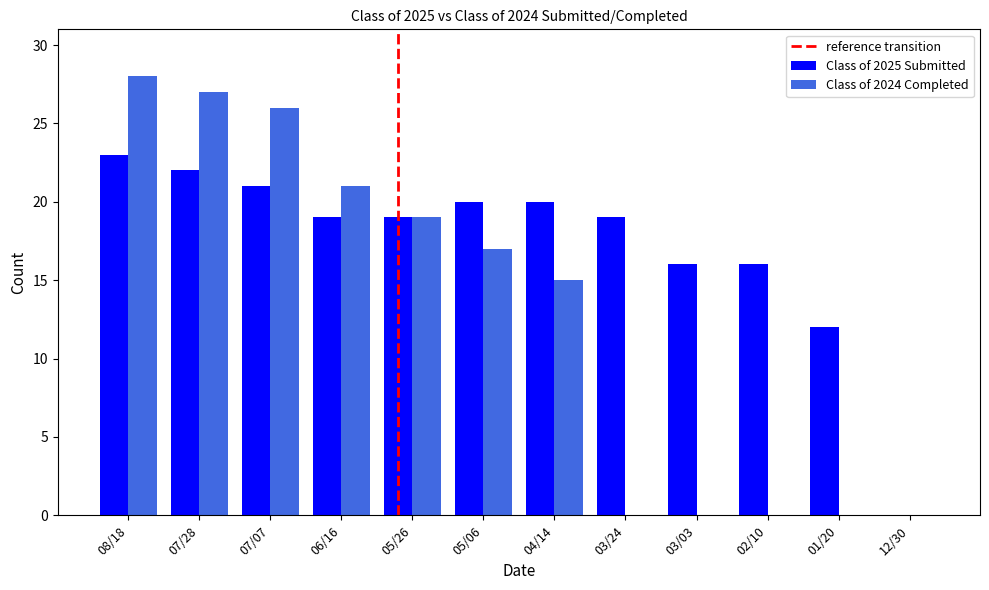

Reading left to right, what are all the values shown in this chart?

Class of 2025 Submitted: 08/18=23	07/28=22	07/07=21	06/16=19	05/26=19	05/06=20	04/14=20	03/24=19	03/03=16	02/10=16	01/20=12	12/30=0
Class of 2024 Completed: 08/18=28	07/28=27	07/07=26	06/16=21	05/26=19	05/06=17	04/14=15	03/24=0	03/03=0	02/10=0	01/20=0	12/30=0